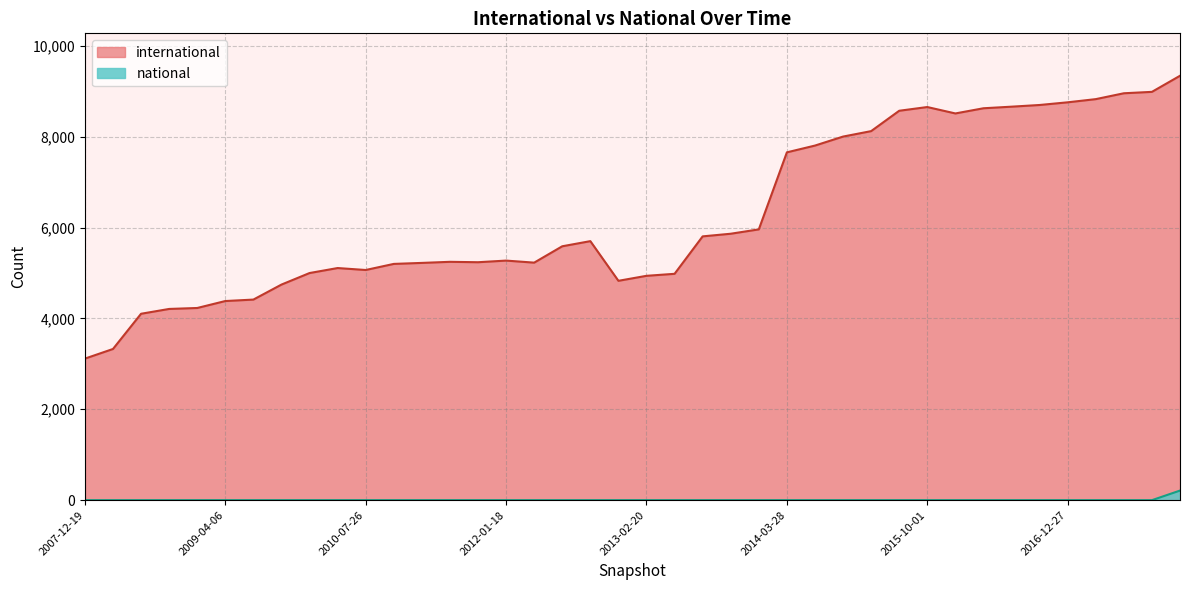

True or false: national and international cross at least once.

False